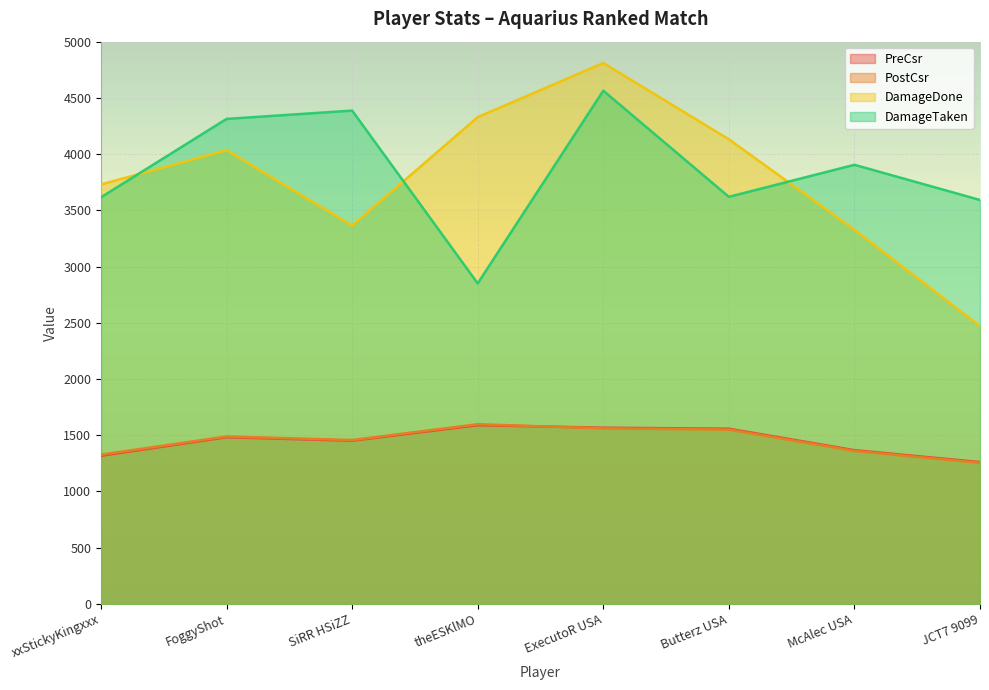

What is the value of the PostCsr point at the 8th from the left?

1254